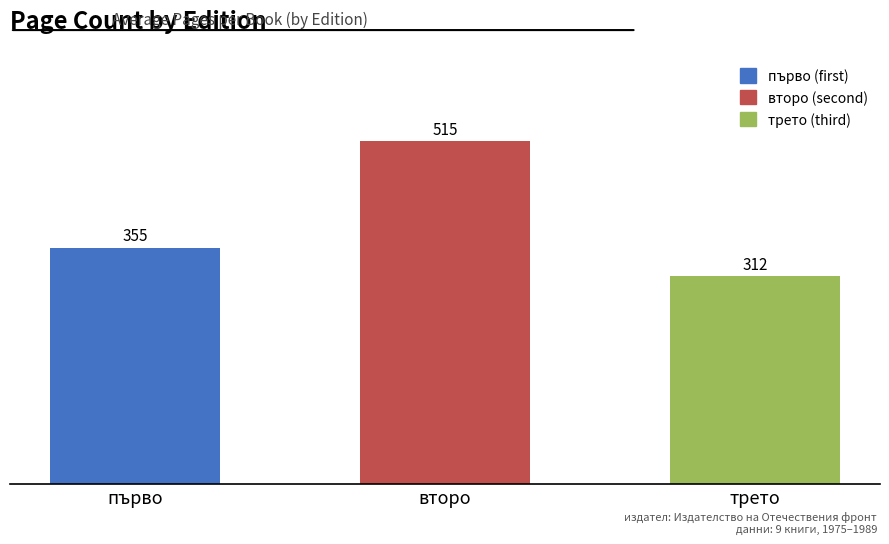

Does the chart contain any negative values?

No